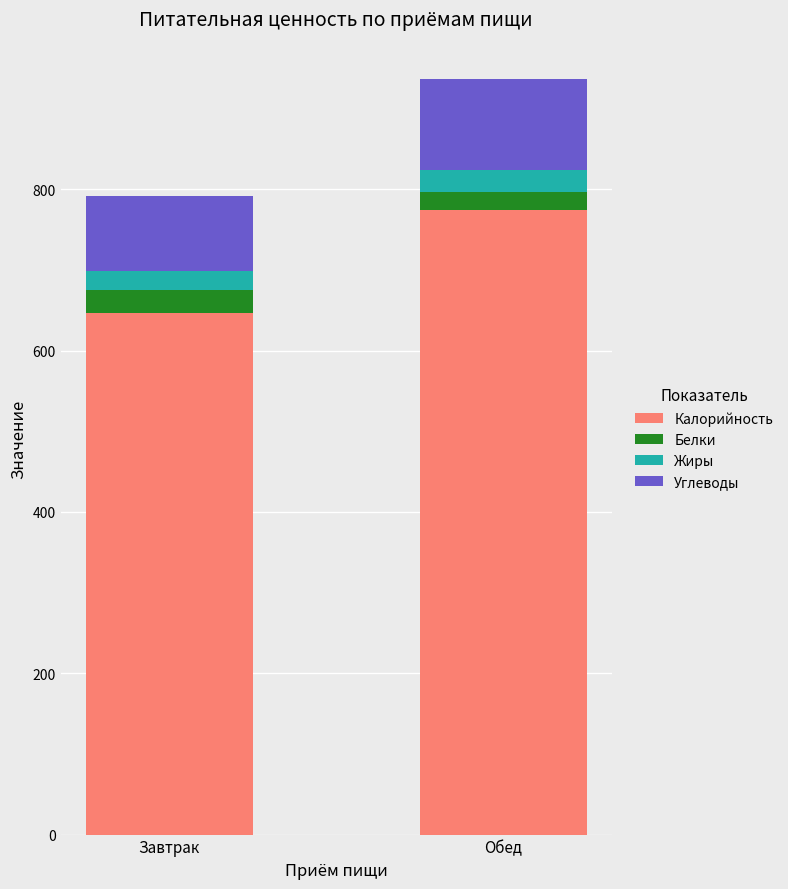

What is the difference between the Калорийность values at Обед and Завтрак?

128.0